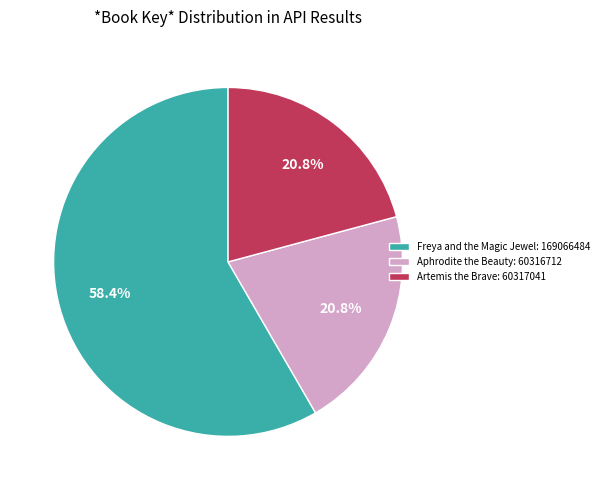

To the nearest percent, what portion does Aphrodite the Beauty: 60316712 represent?

21%